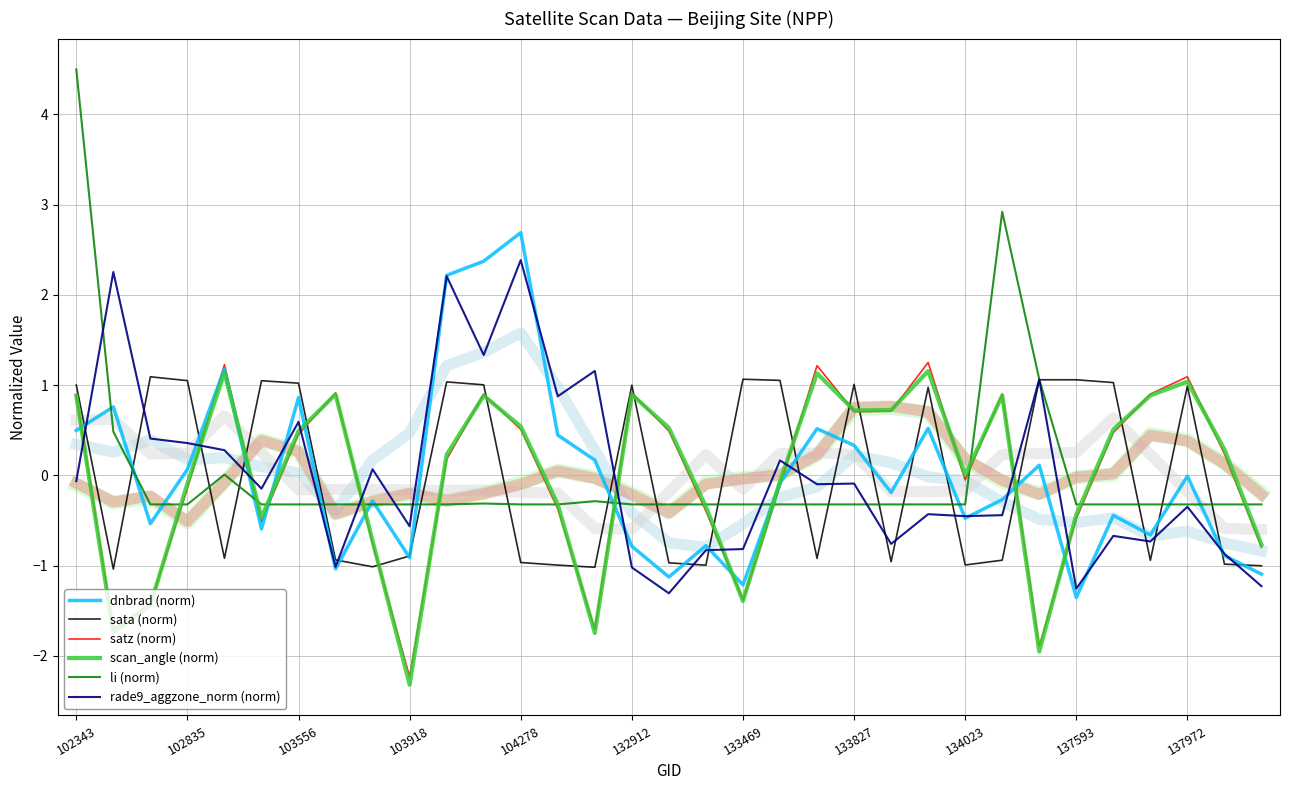

True or false: sata (norm) has a value of -1.0 at 134023.

True